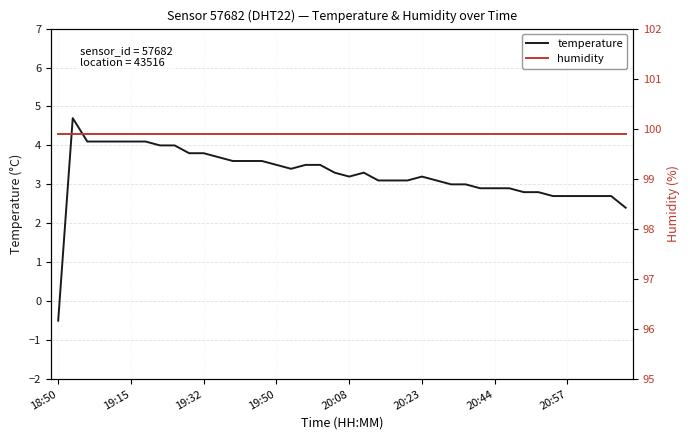

What is the minimum value shown in the chart?

-0.5